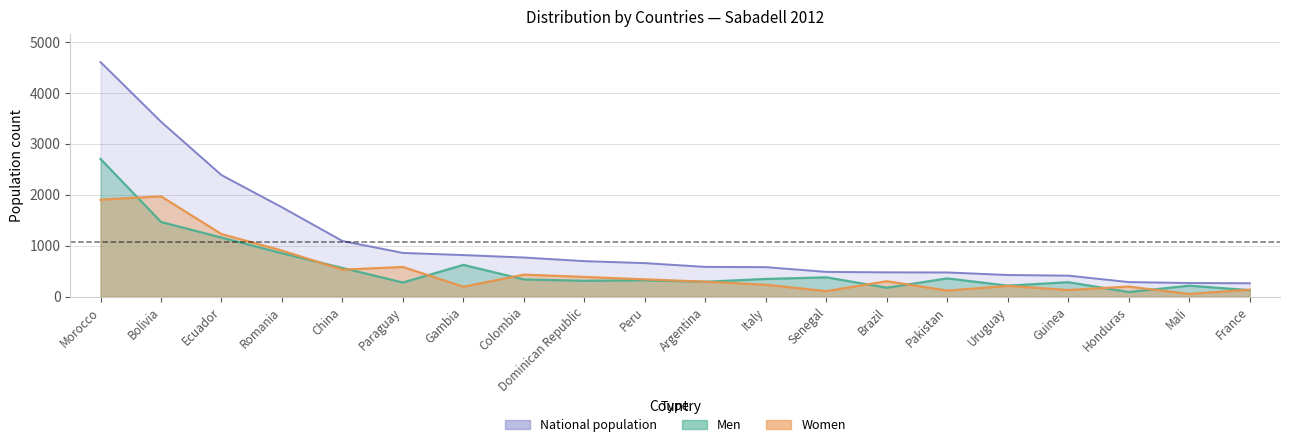

What value does the Women series have at Morocco, to the nearest 50?

1900